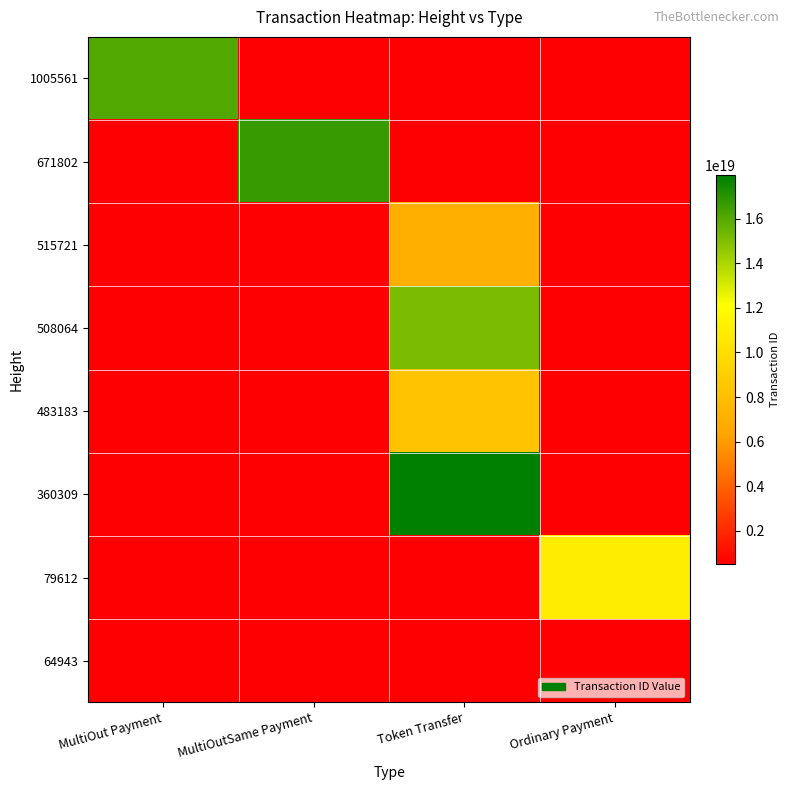

What is the smallest value displayed?

521308847502843456.0